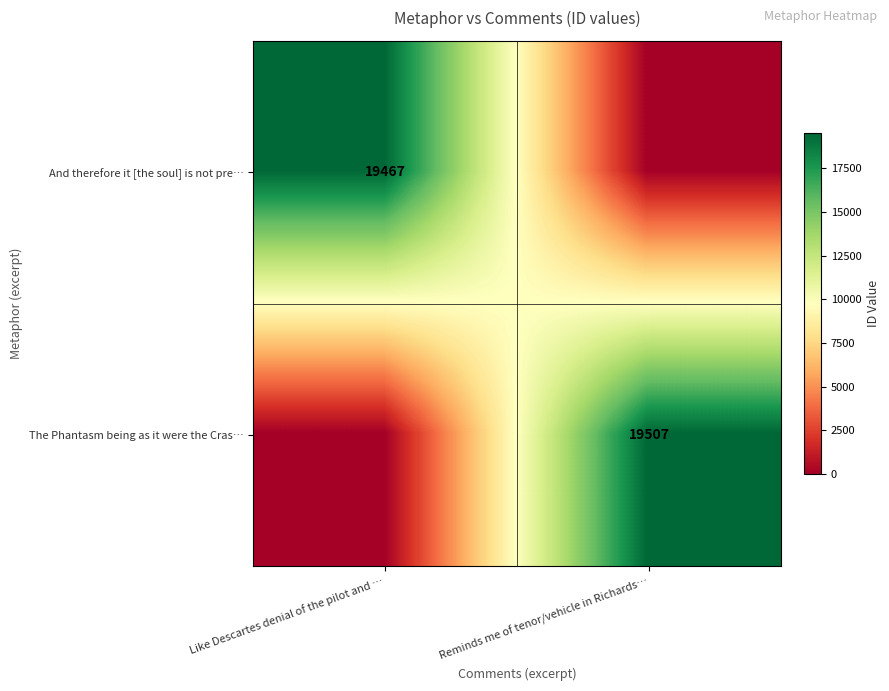

At which category does the chart reach its minimum across all series?

Reminds me of tenor/vehicle in Richards…